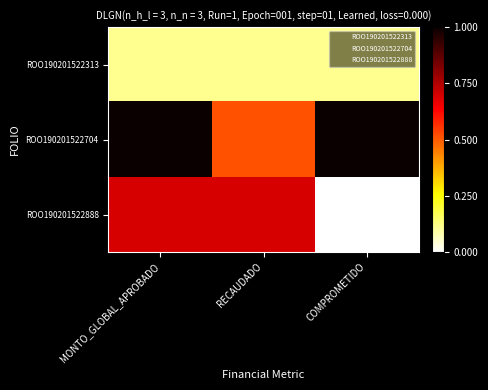

How many series are shown in this chart?

3